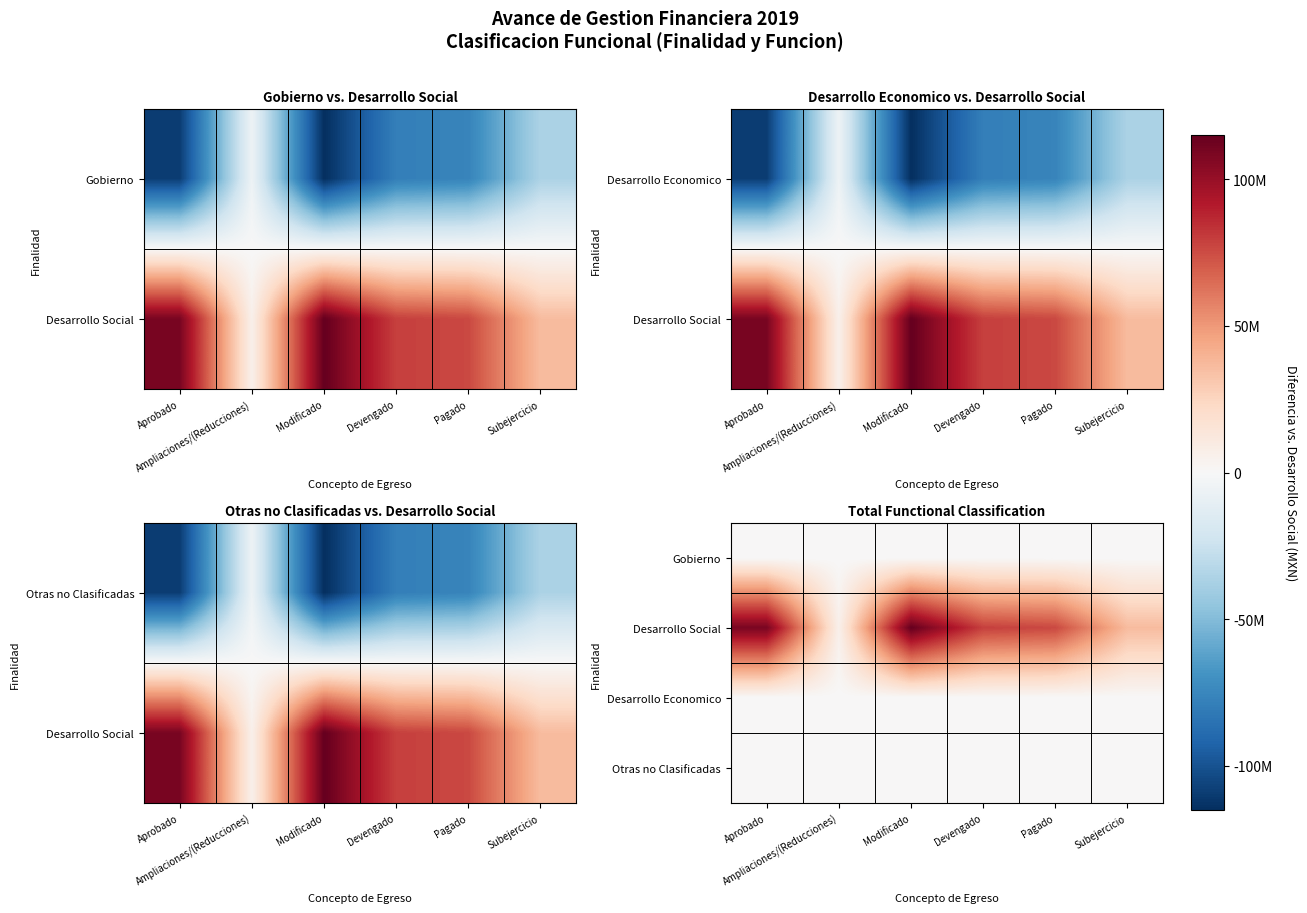

The Desarrollo Economico series shows 0 at Aprobado. True or false?

True